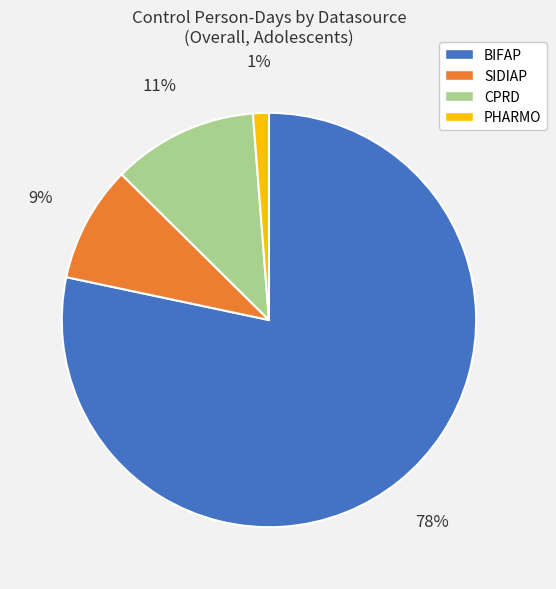

How many slices are in this pie chart?

4